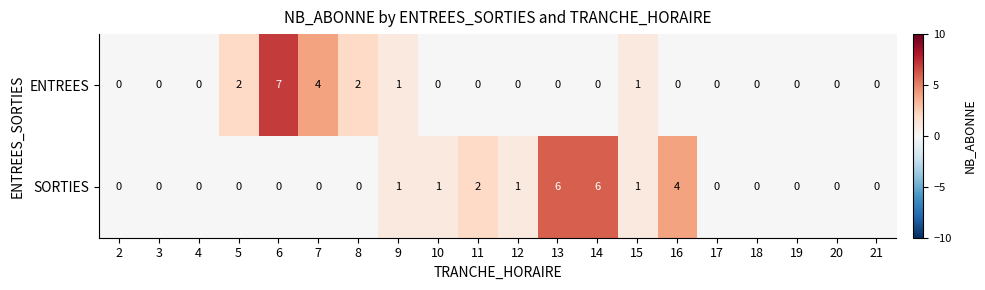

Is it true that SORTIES equals 2 at 12?

False